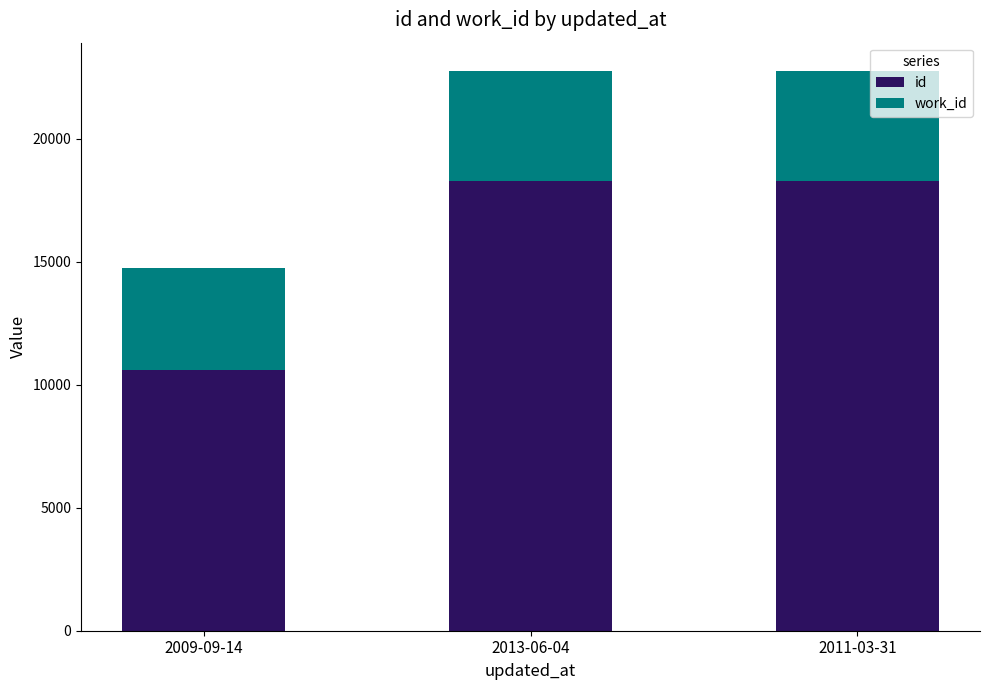

What is the sum of all id values?

47154